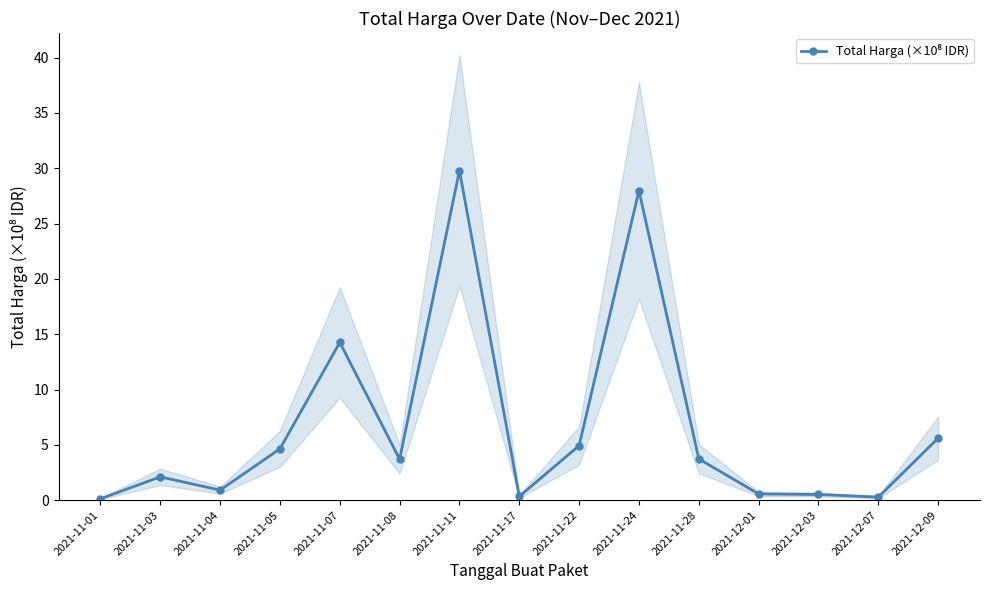

Which label corresponds to the smallest value in the chart?

2021-11-01